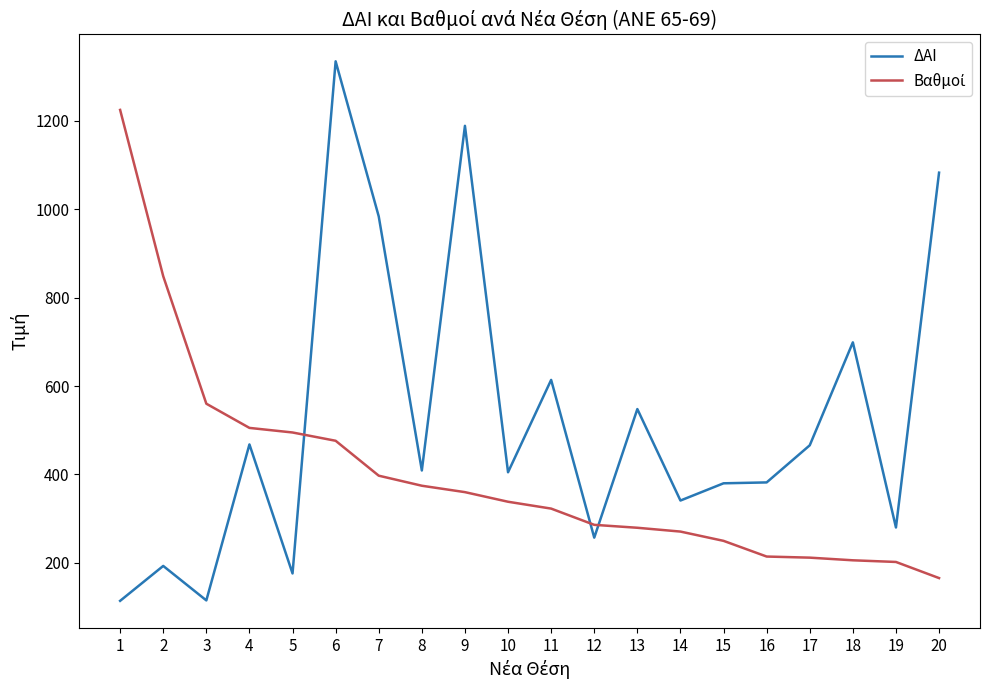

What is the difference between the ΔΑΙ values at 15 and 19?

100.0